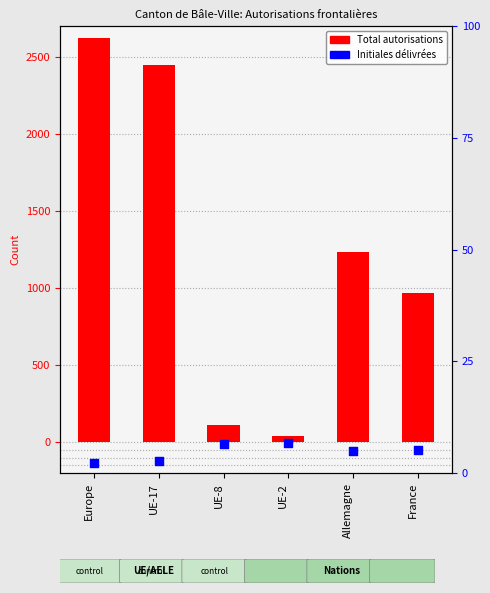

Which series has the largest total across all categories?

Total autorisations